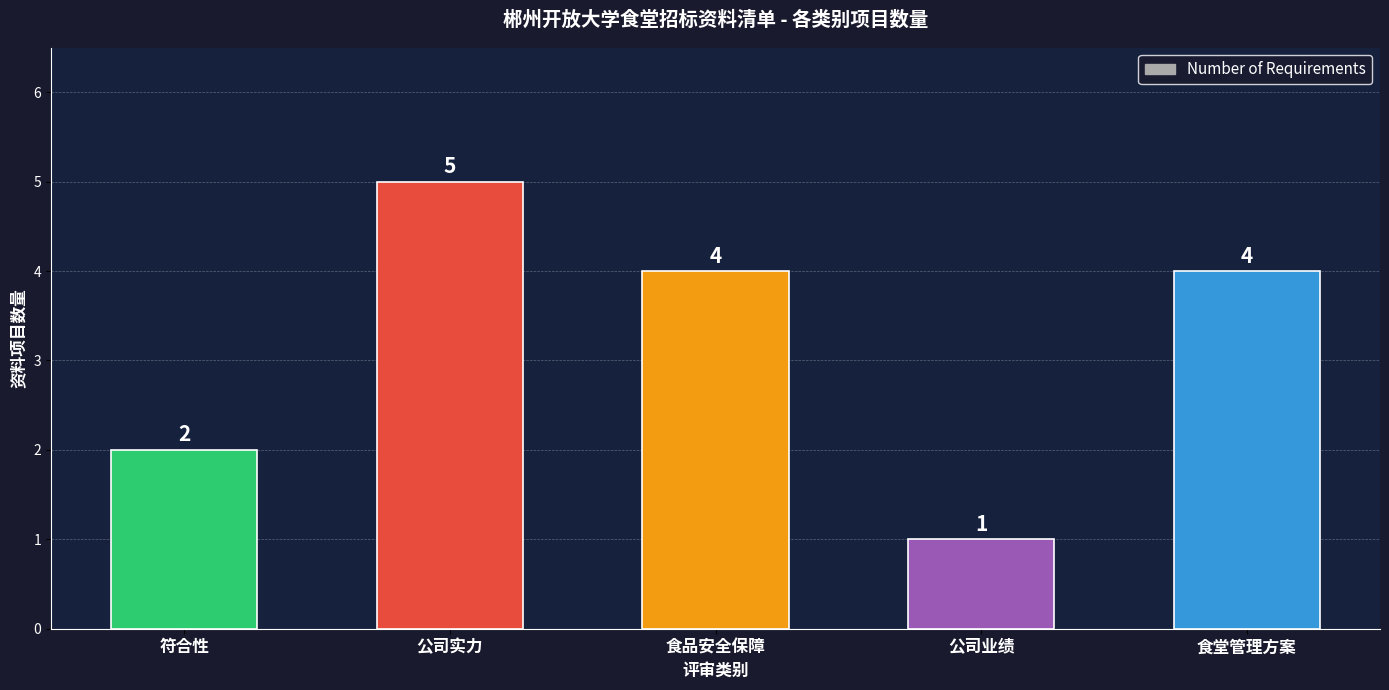

Between 符合性 and 公司业绩, which is larger?

符合性